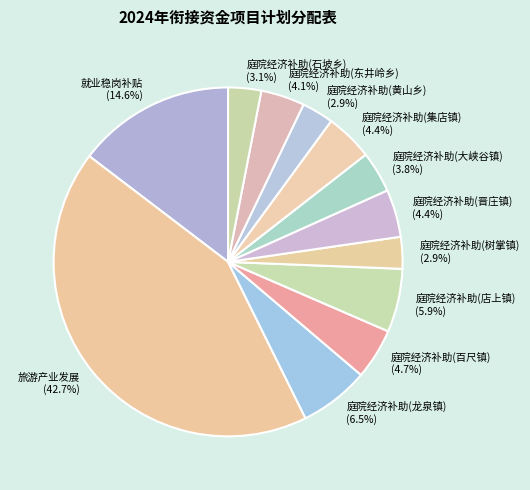

Which category has the biggest portion of the pie?

旅游产业发展